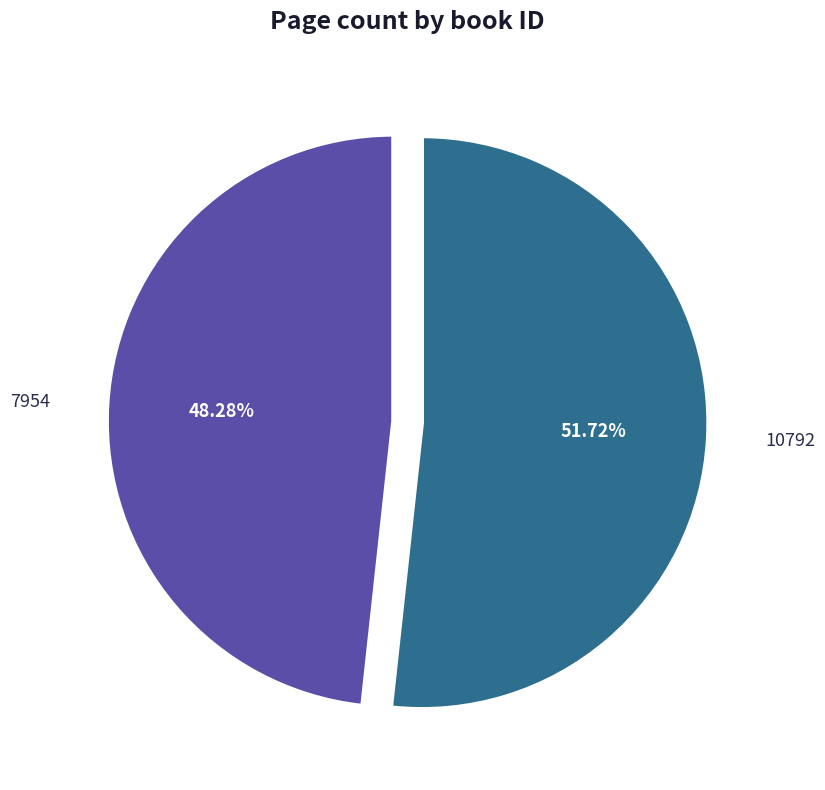

Combined, do 7954 and 10792 account for over 50%?

Yes